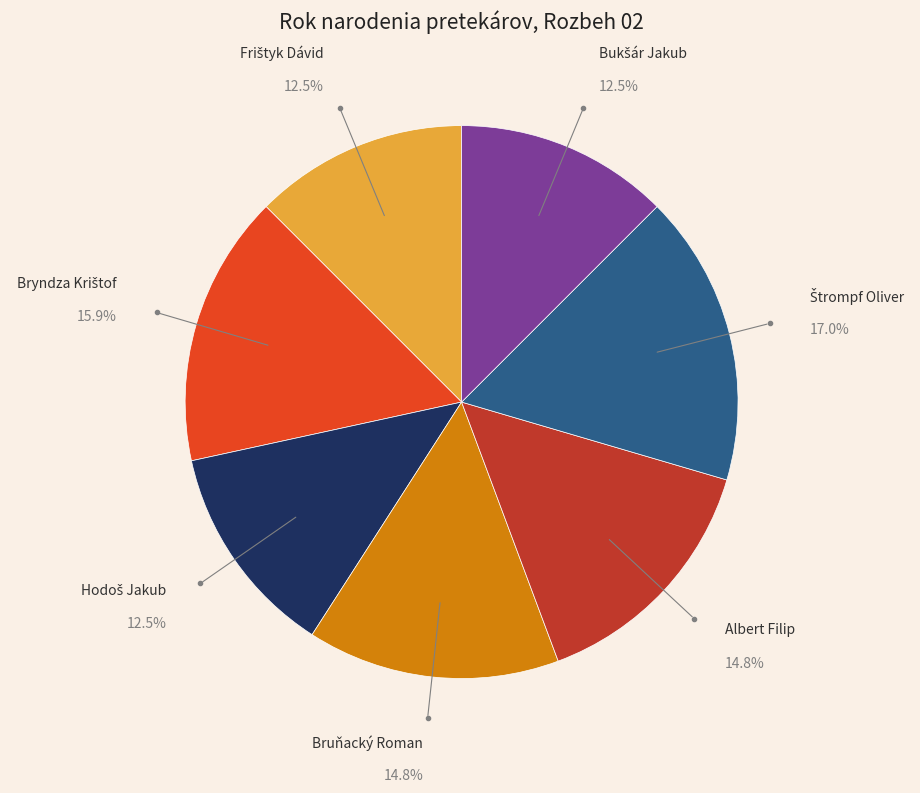

Is there a majority slice in this chart?

No